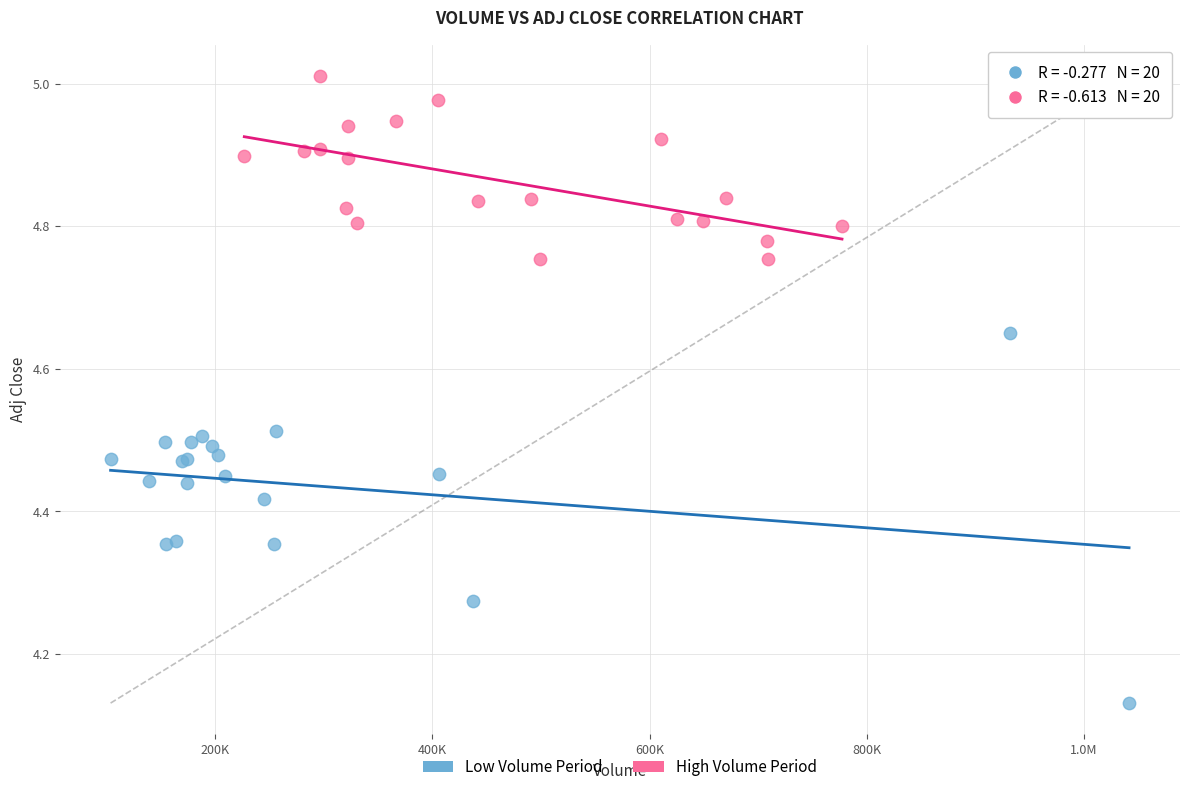

Which series has the widest spread of Y values?

Low Volume Period